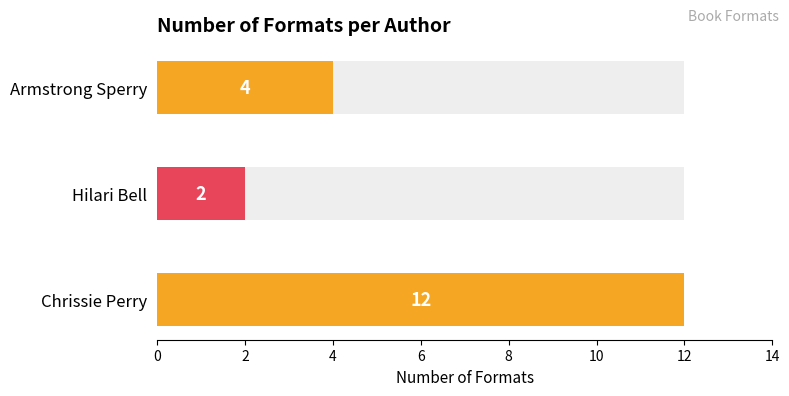

What is the ratio of the value at 4 to the value at 2?

2.0